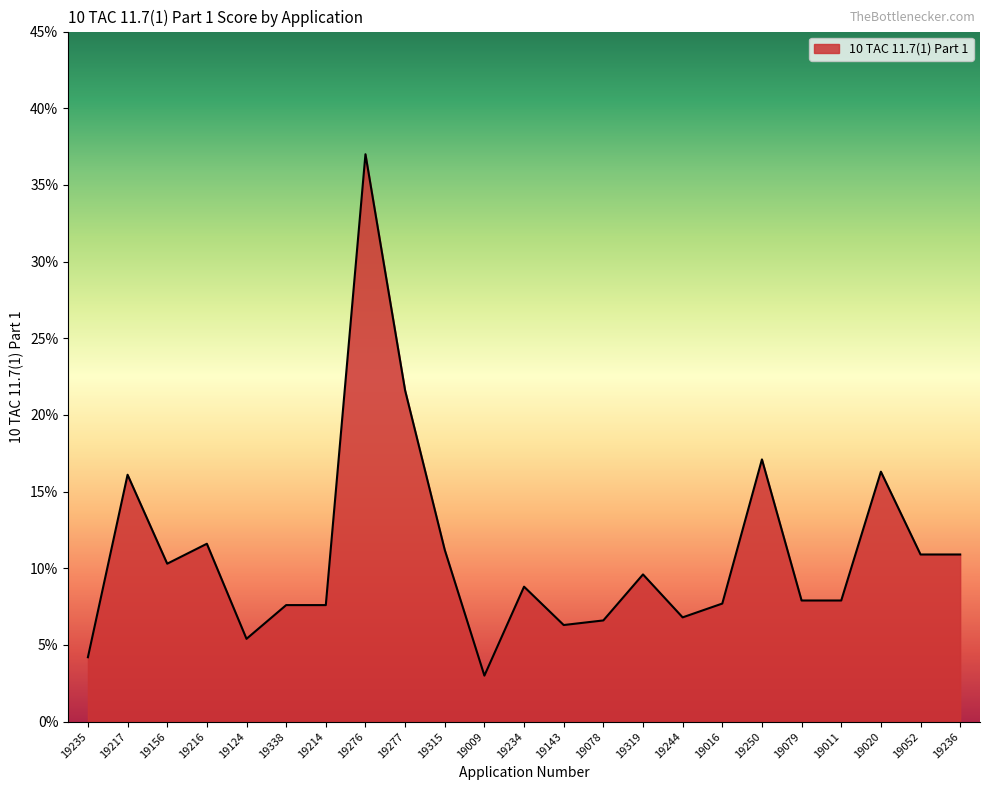

Rank the categories by value from lowest to highest.

19009, 19235, 19124, 19143, 19078, 19244, 19338, 19214, 19016, 19079, 19011, 19234, 19319, 19156, 19052, 19236, 19315, 19216, 19217, 19020, 19250, 19277, 19276